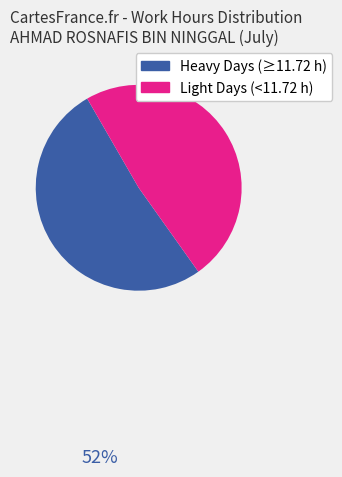

Is there a majority slice in this chart?

Yes